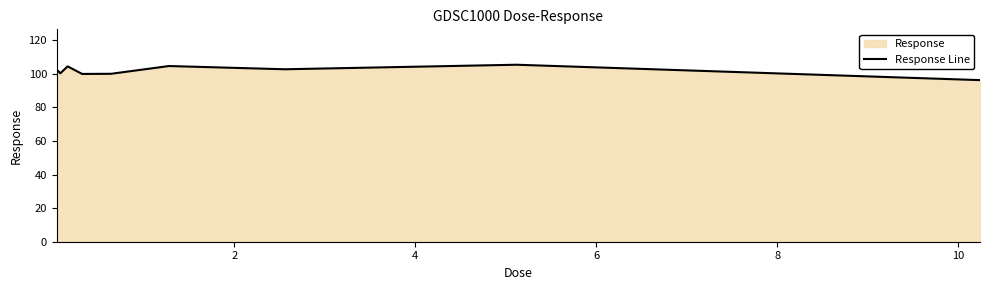

What is the difference between the maximum and minimum values?

9.2